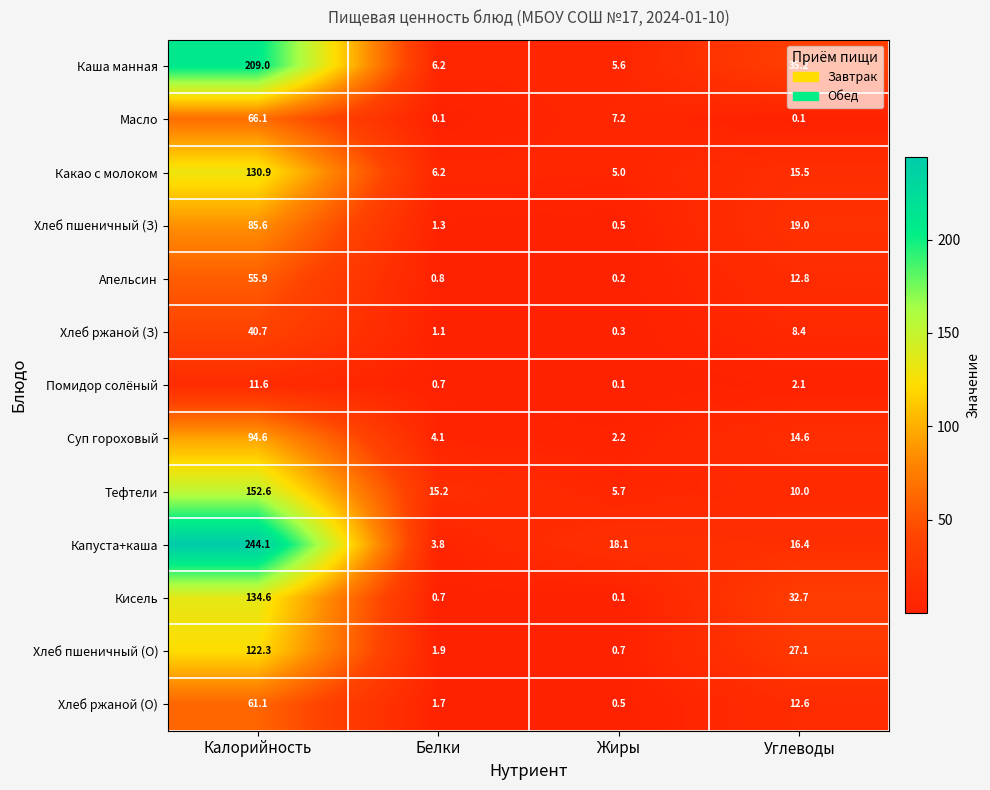

What value does the Тефтели series have at Белки?

15.2